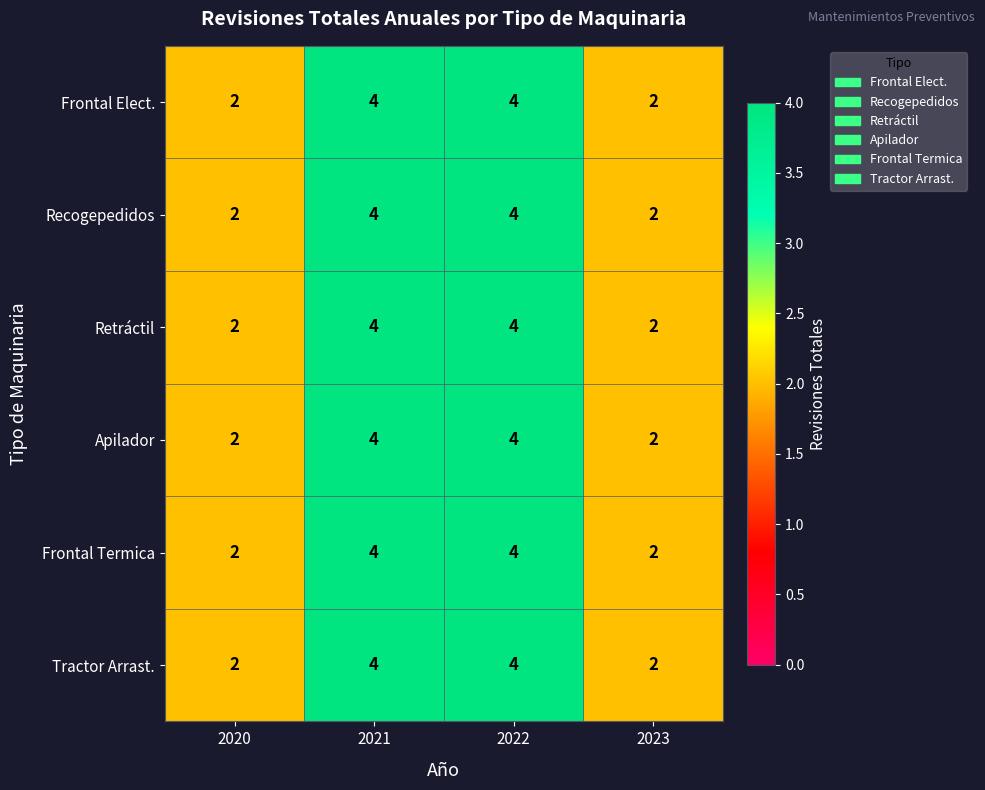

What is the total value across all series at 2023?

12